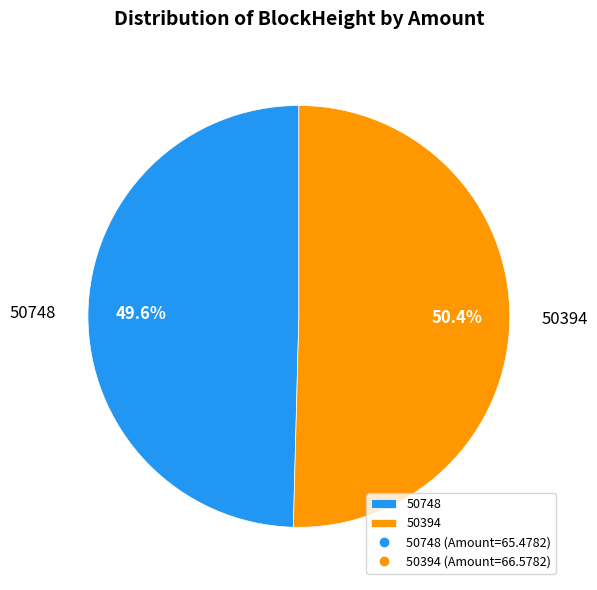

What portion of the pie excludes 50748?

50.4%